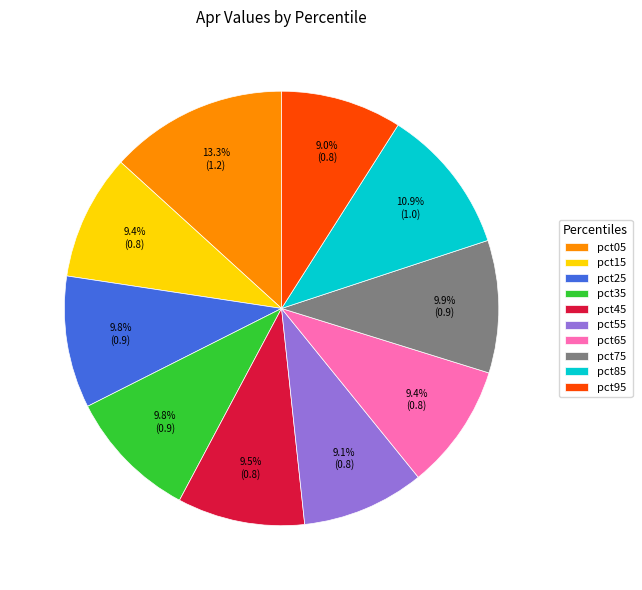

How many segments does this pie chart have?

10